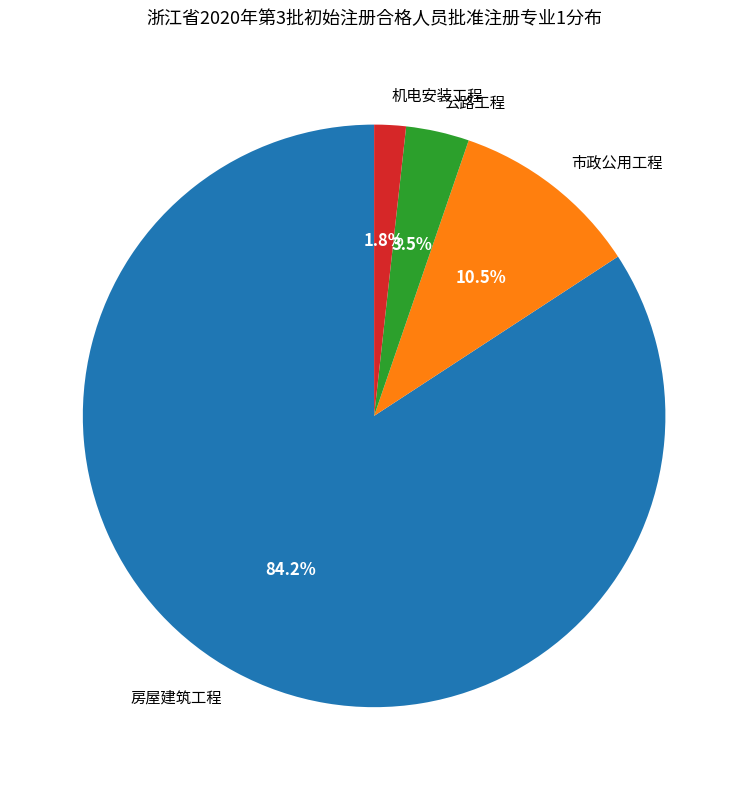

The 市政公用工程 slice represents 24% of the pie. True or false?

False